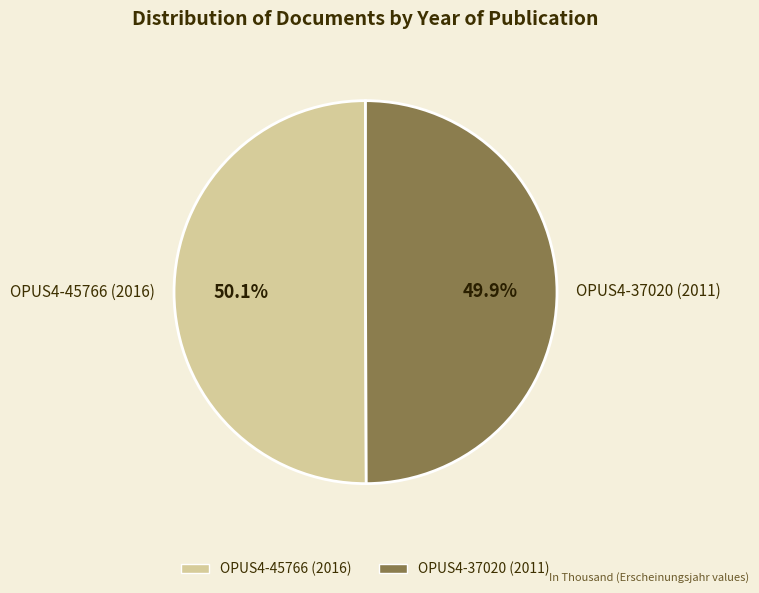

To the nearest percent, what is the average slice percentage?

50%